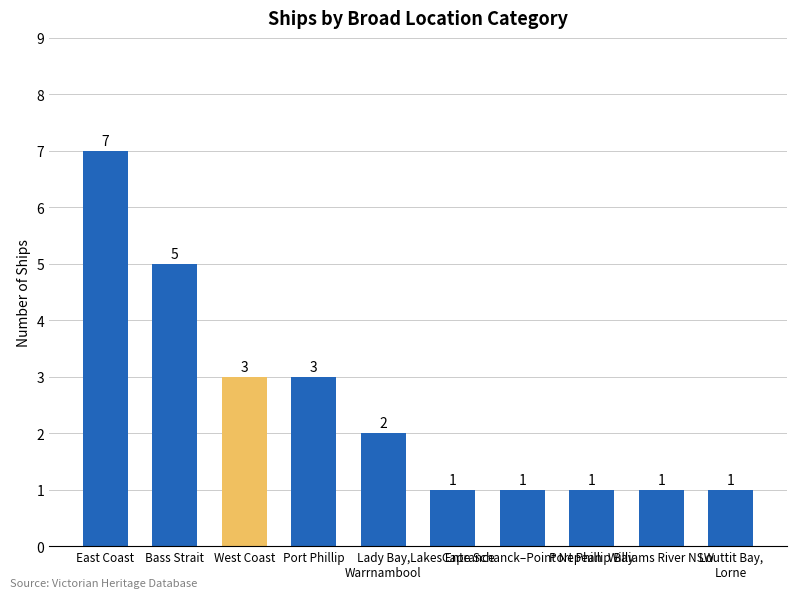

Reading left to right, what are all the values shown in this chart?

7	5	3	3	2	1	1	1	1	1